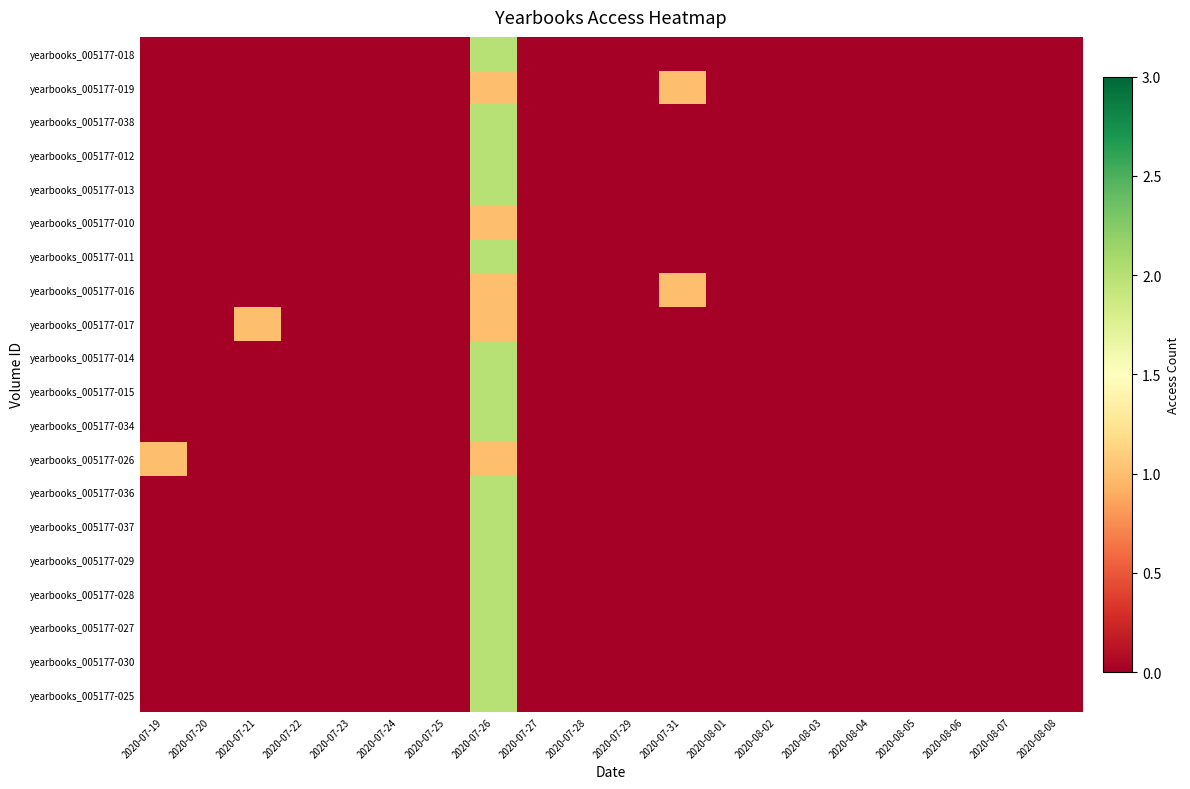

Reading right to left, list all the values displayed in this chart.

yearbooks_005177-018: 2020-08-08=0	2020-08-07=0	2020-08-06=0	2020-08-05=0	2020-08-04=0	2020-08-03=0	2020-08-02=0	2020-08-01=0	2020-07-31=0	2020-07-29=0	2020-07-28=0	2020-07-27=0	2020-07-26=2	2020-07-25=0	2020-07-24=0	2020-07-23=0	2020-07-22=0	2020-07-21=0	2020-07-20=0	2020-07-19=0
yearbooks_005177-019: 2020-08-08=0	2020-08-07=0	2020-08-06=0	2020-08-05=0	2020-08-04=0	2020-08-03=0	2020-08-02=0	2020-08-01=0	2020-07-31=1	2020-07-29=0	2020-07-28=0	2020-07-27=0	2020-07-26=1	2020-07-25=0	2020-07-24=0	2020-07-23=0	2020-07-22=0	2020-07-21=0	2020-07-20=0	2020-07-19=0
yearbooks_005177-038: 2020-08-08=0	2020-08-07=0	2020-08-06=0	2020-08-05=0	2020-08-04=0	2020-08-03=0	2020-08-02=0	2020-08-01=0	2020-07-31=0	2020-07-29=0	2020-07-28=0	2020-07-27=0	2020-07-26=2	2020-07-25=0	2020-07-24=0	2020-07-23=0	2020-07-22=0	2020-07-21=0	2020-07-20=0	2020-07-19=0
yearbooks_005177-012: 2020-08-08=0	2020-08-07=0	2020-08-06=0	2020-08-05=0	2020-08-04=0	2020-08-03=0	2020-08-02=0	2020-08-01=0	2020-07-31=0	2020-07-29=0	2020-07-28=0	2020-07-27=0	2020-07-26=2	2020-07-25=0	2020-07-24=0	2020-07-23=0	2020-07-22=0	2020-07-21=0	2020-07-20=0	2020-07-19=0
yearbooks_005177-013: 2020-08-08=0	2020-08-07=0	2020-08-06=0	2020-08-05=0	2020-08-04=0	2020-08-03=0	2020-08-02=0	2020-08-01=0	2020-07-31=0	2020-07-29=0	2020-07-28=0	2020-07-27=0	2020-07-26=2	2020-07-25=0	2020-07-24=0	2020-07-23=0	2020-07-22=0	2020-07-21=0	2020-07-20=0	2020-07-19=0
yearbooks_005177-010: 2020-08-08=0	2020-08-07=0	2020-08-06=0	2020-08-05=0	2020-08-04=0	2020-08-03=0	2020-08-02=0	2020-08-01=0	2020-07-31=0	2020-07-29=0	2020-07-28=0	2020-07-27=0	2020-07-26=1	2020-07-25=0	2020-07-24=0	2020-07-23=0	2020-07-22=0	2020-07-21=0	2020-07-20=0	2020-07-19=0
yearbooks_005177-011: 2020-08-08=0	2020-08-07=0	2020-08-06=0	2020-08-05=0	2020-08-04=0	2020-08-03=0	2020-08-02=0	2020-08-01=0	2020-07-31=0	2020-07-29=0	2020-07-28=0	2020-07-27=0	2020-07-26=2	2020-07-25=0	2020-07-24=0	2020-07-23=0	2020-07-22=0	2020-07-21=0	2020-07-20=0	2020-07-19=0
yearbooks_005177-016: 2020-08-08=0	2020-08-07=0	2020-08-06=0	2020-08-05=0	2020-08-04=0	2020-08-03=0	2020-08-02=0	2020-08-01=0	2020-07-31=1	2020-07-29=0	2020-07-28=0	2020-07-27=0	2020-07-26=1	2020-07-25=0	2020-07-24=0	2020-07-23=0	2020-07-22=0	2020-07-21=0	2020-07-20=0	2020-07-19=0
yearbooks_005177-017: 2020-08-08=0	2020-08-07=0	2020-08-06=0	2020-08-05=0	2020-08-04=0	2020-08-03=0	2020-08-02=0	2020-08-01=0	2020-07-31=0	2020-07-29=0	2020-07-28=0	2020-07-27=0	2020-07-26=1	2020-07-25=0	2020-07-24=0	2020-07-23=0	2020-07-22=0	2020-07-21=1	2020-07-20=0	2020-07-19=0
yearbooks_005177-014: 2020-08-08=0	2020-08-07=0	2020-08-06=0	2020-08-05=0	2020-08-04=0	2020-08-03=0	2020-08-02=0	2020-08-01=0	2020-07-31=0	2020-07-29=0	2020-07-28=0	2020-07-27=0	2020-07-26=2	2020-07-25=0	2020-07-24=0	2020-07-23=0	2020-07-22=0	2020-07-21=0	2020-07-20=0	2020-07-19=0
yearbooks_005177-015: 2020-08-08=0	2020-08-07=0	2020-08-06=0	2020-08-05=0	2020-08-04=0	2020-08-03=0	2020-08-02=0	2020-08-01=0	2020-07-31=0	2020-07-29=0	2020-07-28=0	2020-07-27=0	2020-07-26=2	2020-07-25=0	2020-07-24=0	2020-07-23=0	2020-07-22=0	2020-07-21=0	2020-07-20=0	2020-07-19=0
yearbooks_005177-034: 2020-08-08=0	2020-08-07=0	2020-08-06=0	2020-08-05=0	2020-08-04=0	2020-08-03=0	2020-08-02=0	2020-08-01=0	2020-07-31=0	2020-07-29=0	2020-07-28=0	2020-07-27=0	2020-07-26=2	2020-07-25=0	2020-07-24=0	2020-07-23=0	2020-07-22=0	2020-07-21=0	2020-07-20=0	2020-07-19=0
yearbooks_005177-026: 2020-08-08=0	2020-08-07=0	2020-08-06=0	2020-08-05=0	2020-08-04=0	2020-08-03=0	2020-08-02=0	2020-08-01=0	2020-07-31=0	2020-07-29=0	2020-07-28=0	2020-07-27=0	2020-07-26=1	2020-07-25=0	2020-07-24=0	2020-07-23=0	2020-07-22=0	2020-07-21=0	2020-07-20=0	2020-07-19=1
yearbooks_005177-036: 2020-08-08=0	2020-08-07=0	2020-08-06=0	2020-08-05=0	2020-08-04=0	2020-08-03=0	2020-08-02=0	2020-08-01=0	2020-07-31=0	2020-07-29=0	2020-07-28=0	2020-07-27=0	2020-07-26=2	2020-07-25=0	2020-07-24=0	2020-07-23=0	2020-07-22=0	2020-07-21=0	2020-07-20=0	2020-07-19=0
yearbooks_005177-037: 2020-08-08=0	2020-08-07=0	2020-08-06=0	2020-08-05=0	2020-08-04=0	2020-08-03=0	2020-08-02=0	2020-08-01=0	2020-07-31=0	2020-07-29=0	2020-07-28=0	2020-07-27=0	2020-07-26=2	2020-07-25=0	2020-07-24=0	2020-07-23=0	2020-07-22=0	2020-07-21=0	2020-07-20=0	2020-07-19=0
yearbooks_005177-029: 2020-08-08=0	2020-08-07=0	2020-08-06=0	2020-08-05=0	2020-08-04=0	2020-08-03=0	2020-08-02=0	2020-08-01=0	2020-07-31=0	2020-07-29=0	2020-07-28=0	2020-07-27=0	2020-07-26=2	2020-07-25=0	2020-07-24=0	2020-07-23=0	2020-07-22=0	2020-07-21=0	2020-07-20=0	2020-07-19=0
yearbooks_005177-028: 2020-08-08=0	2020-08-07=0	2020-08-06=0	2020-08-05=0	2020-08-04=0	2020-08-03=0	2020-08-02=0	2020-08-01=0	2020-07-31=0	2020-07-29=0	2020-07-28=0	2020-07-27=0	2020-07-26=2	2020-07-25=0	2020-07-24=0	2020-07-23=0	2020-07-22=0	2020-07-21=0	2020-07-20=0	2020-07-19=0
yearbooks_005177-027: 2020-08-08=0	2020-08-07=0	2020-08-06=0	2020-08-05=0	2020-08-04=0	2020-08-03=0	2020-08-02=0	2020-08-01=0	2020-07-31=0	2020-07-29=0	2020-07-28=0	2020-07-27=0	2020-07-26=2	2020-07-25=0	2020-07-24=0	2020-07-23=0	2020-07-22=0	2020-07-21=0	2020-07-20=0	2020-07-19=0
yearbooks_005177-030: 2020-08-08=0	2020-08-07=0	2020-08-06=0	2020-08-05=0	2020-08-04=0	2020-08-03=0	2020-08-02=0	2020-08-01=0	2020-07-31=0	2020-07-29=0	2020-07-28=0	2020-07-27=0	2020-07-26=2	2020-07-25=0	2020-07-24=0	2020-07-23=0	2020-07-22=0	2020-07-21=0	2020-07-20=0	2020-07-19=0
yearbooks_005177-025: 2020-08-08=0	2020-08-07=0	2020-08-06=0	2020-08-05=0	2020-08-04=0	2020-08-03=0	2020-08-02=0	2020-08-01=0	2020-07-31=0	2020-07-29=0	2020-07-28=0	2020-07-27=0	2020-07-26=2	2020-07-25=0	2020-07-24=0	2020-07-23=0	2020-07-22=0	2020-07-21=0	2020-07-20=0	2020-07-19=0